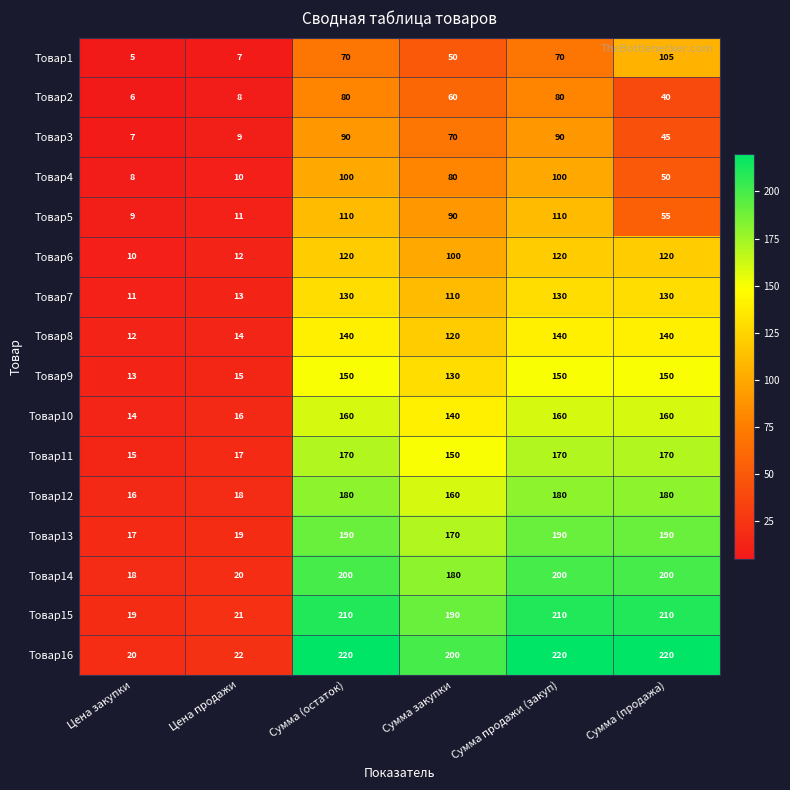

What is the minimum value shown in the chart?

5